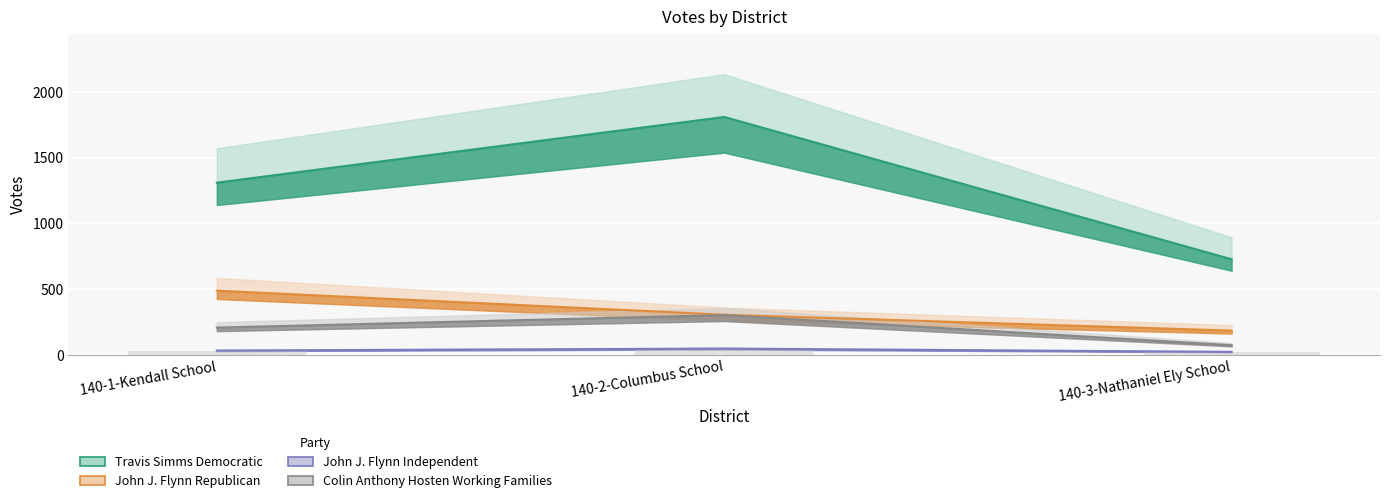

How many data points does each series have?

3